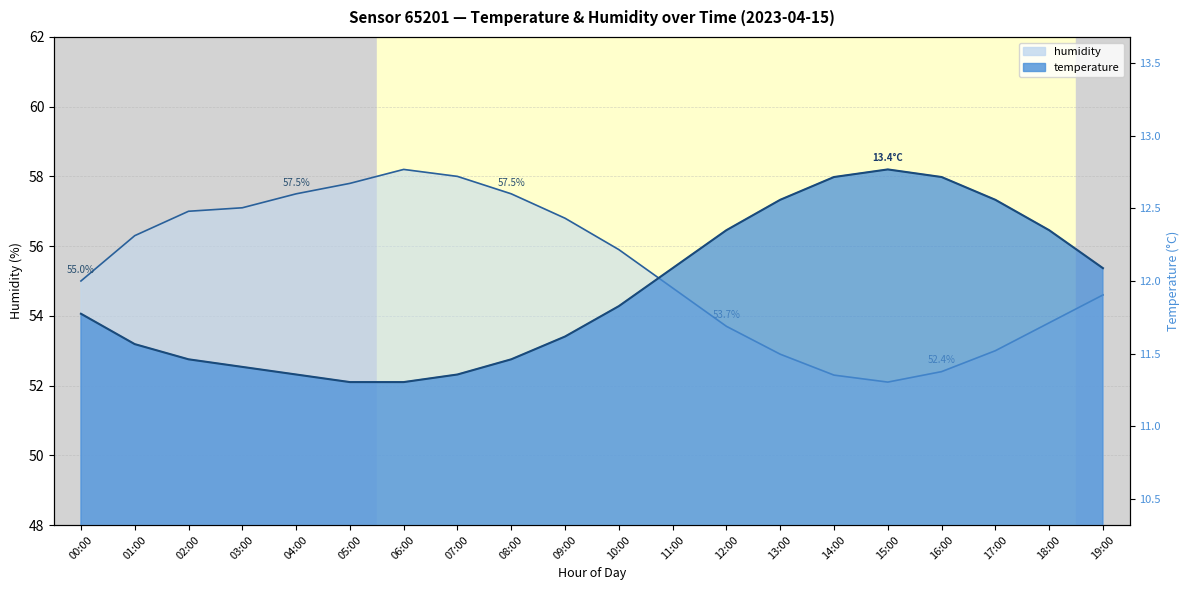

What position from the left is 12:00?

13